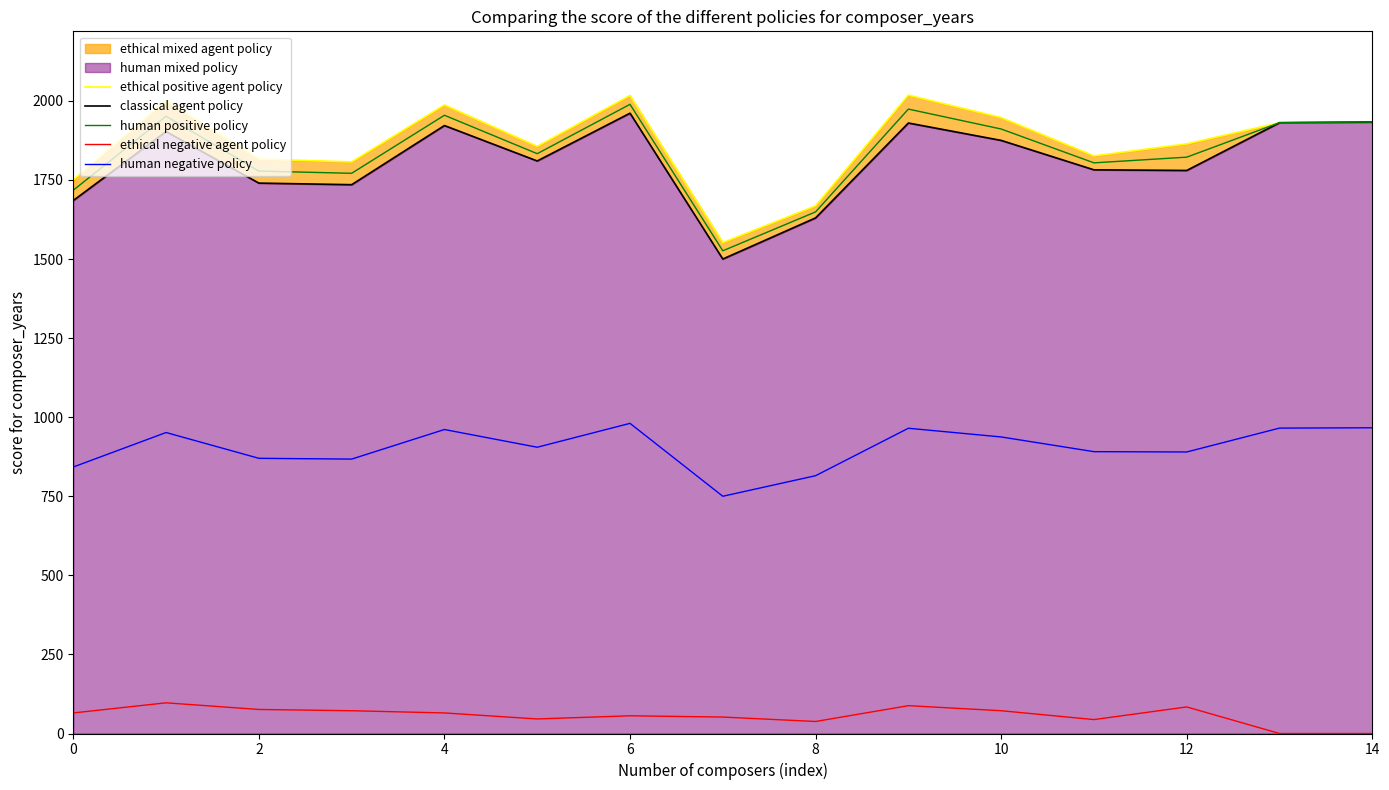

What is the minimum value for human positive policy?

1526.0